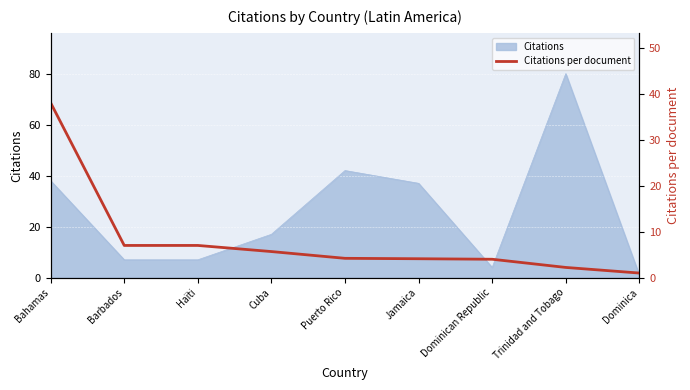

Reading left to right, extract all data points from this chart.

Bahamas=38.0	Barbados=7.0	Haïti=7.0	Cuba=5.7	Puerto Rico=4.2	Jamaica=4.1	Dominican Republic=4.0	Trinidad and Tobago=2.2	Dominica=1.0